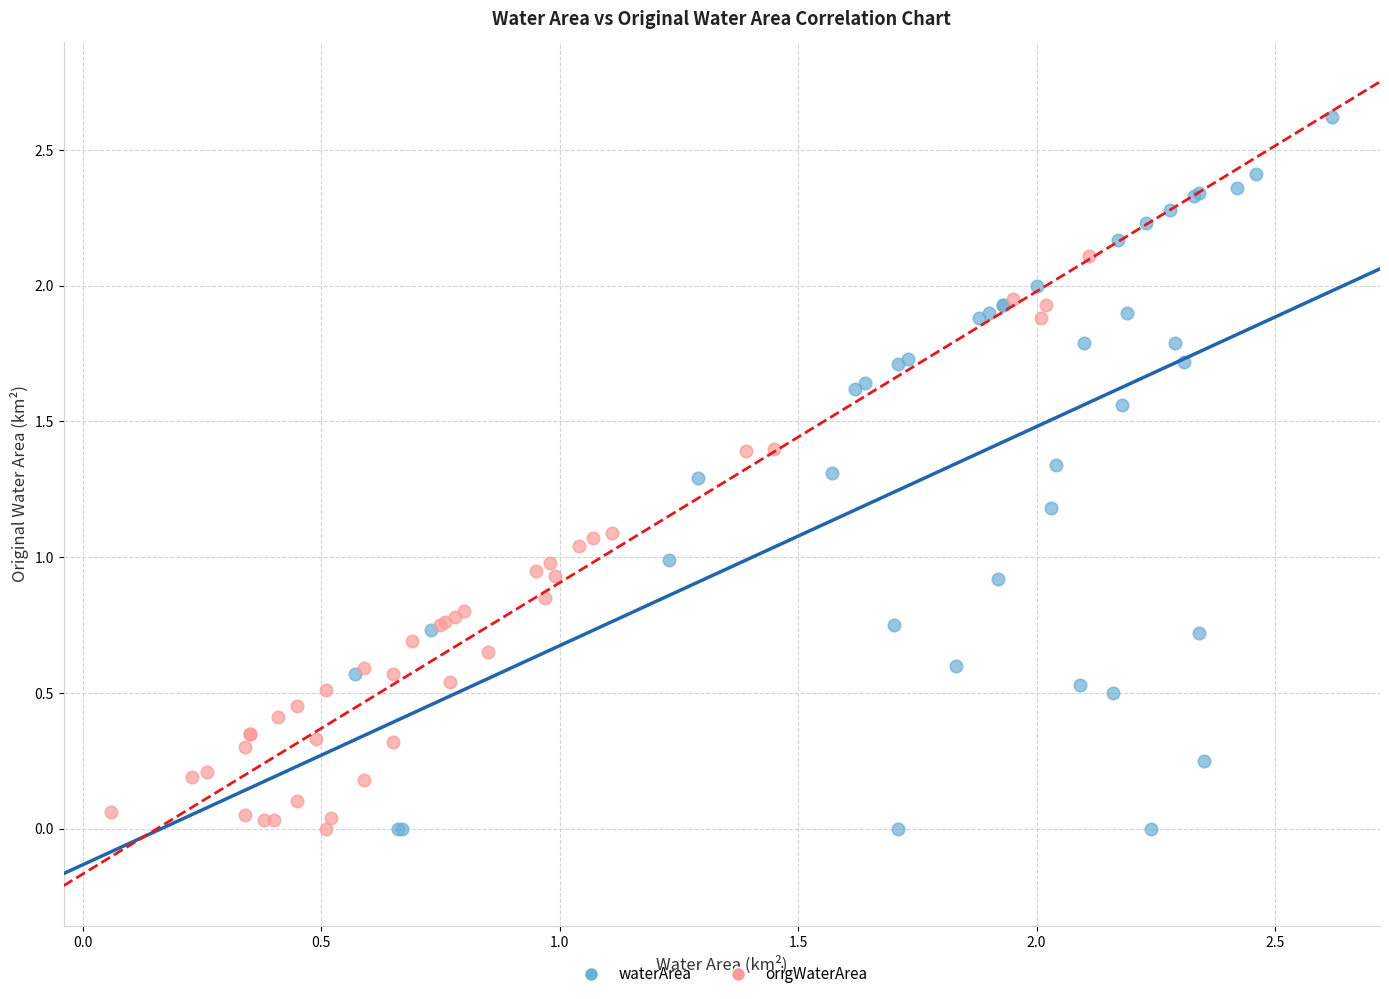

Which series has the largest Y range (max minus min)?

waterArea